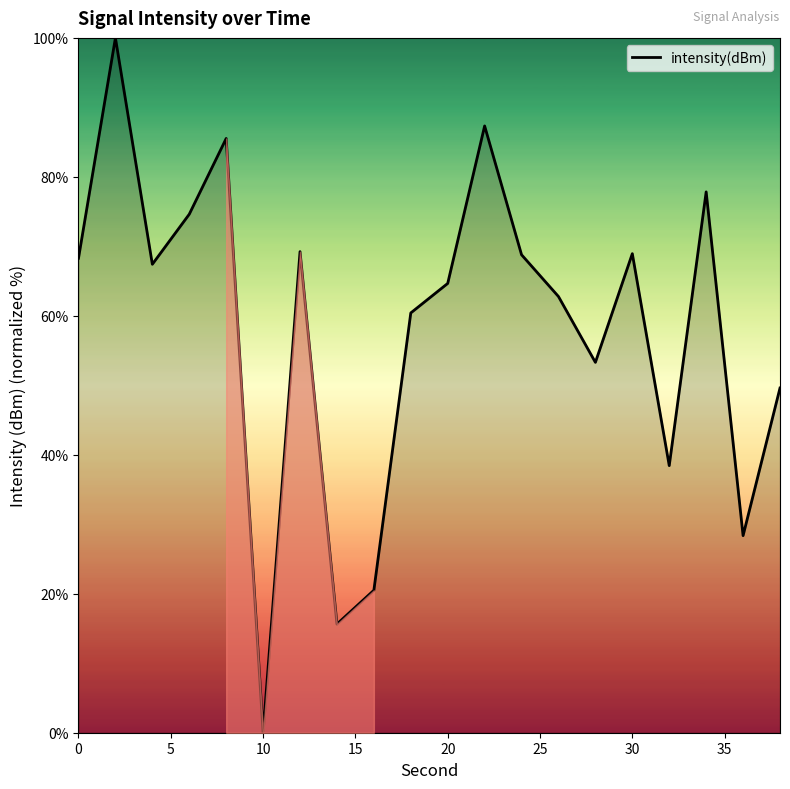

Which category has the lowest value across all series?

10